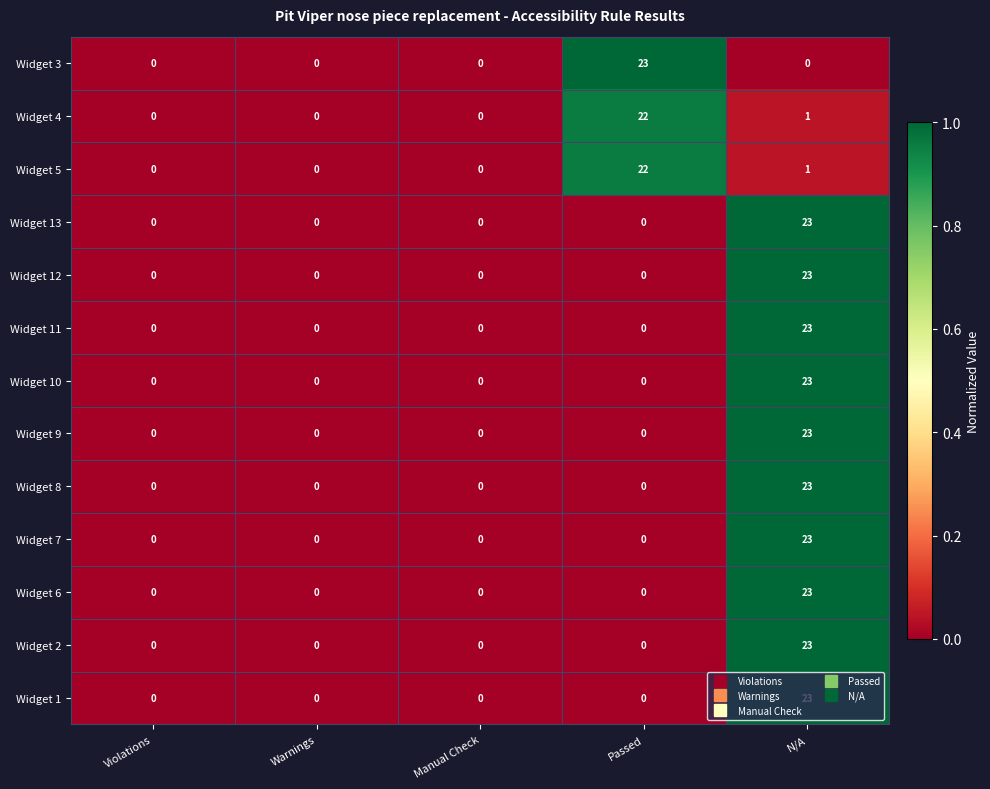

What is the total value across all series at Passed?

67